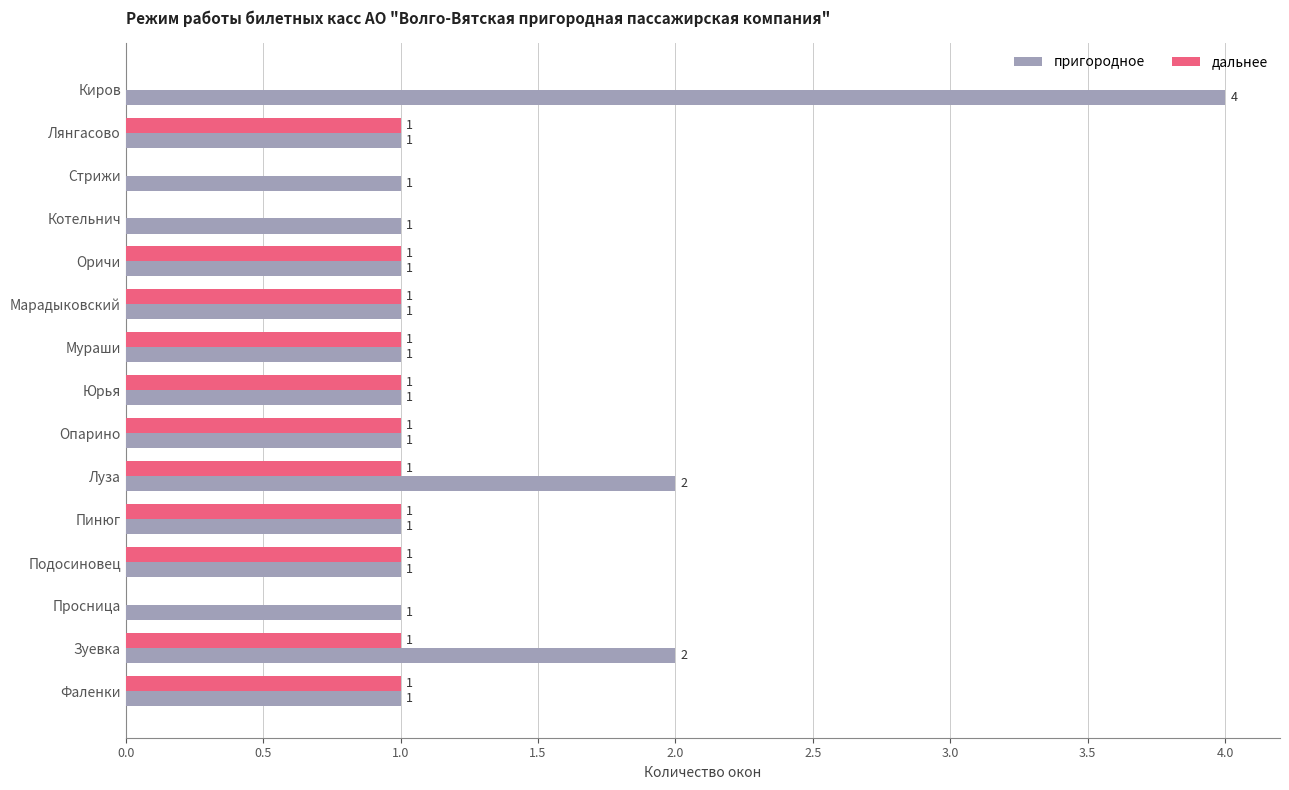

The value of дальнее at Оричи is 1. True or false?

True